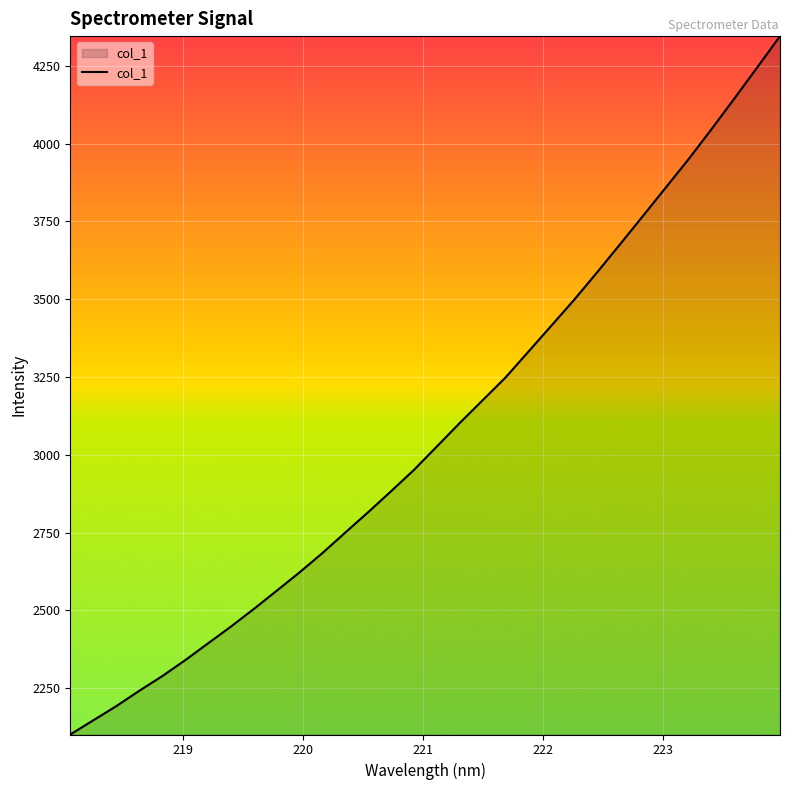

What is the smallest value displayed?

2101.5